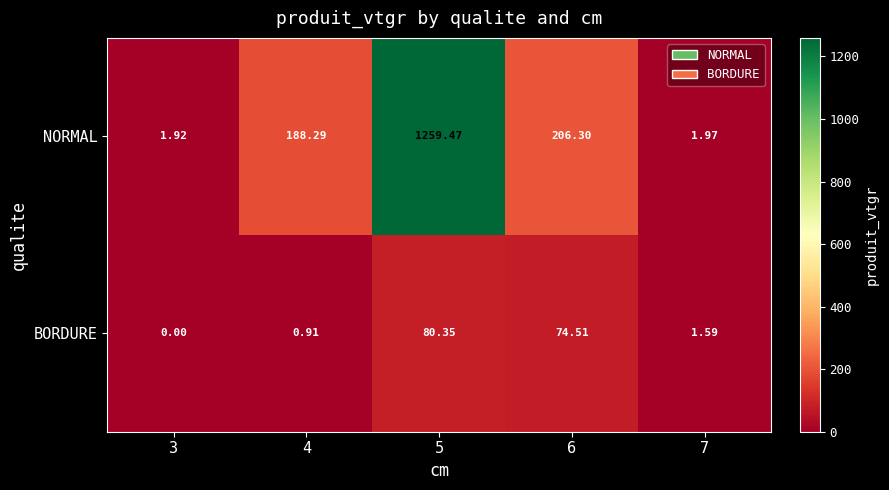

At 4, list the series in order from smallest to largest.

BORDURE, NORMAL